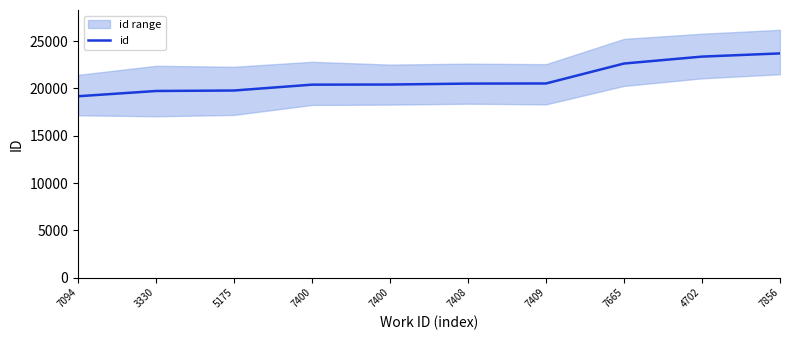

True or false: the data shows 20418 at 7400.

True